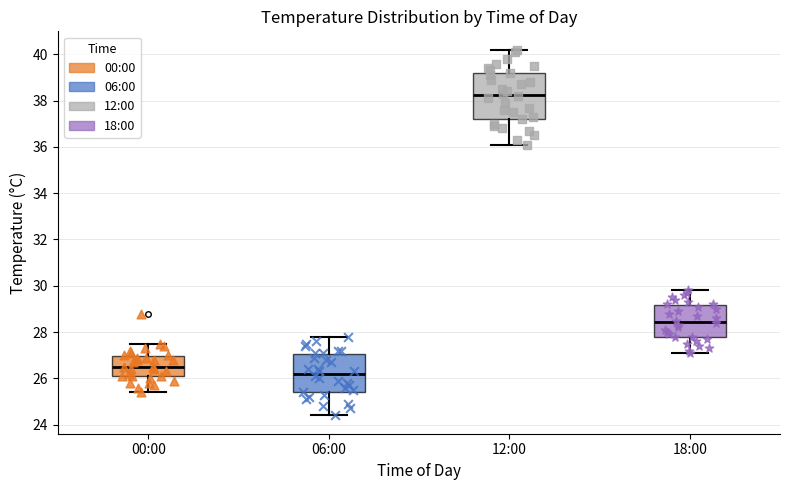

Comparing the boxes themselves (not the whiskers), which one is the tallest?

12:00